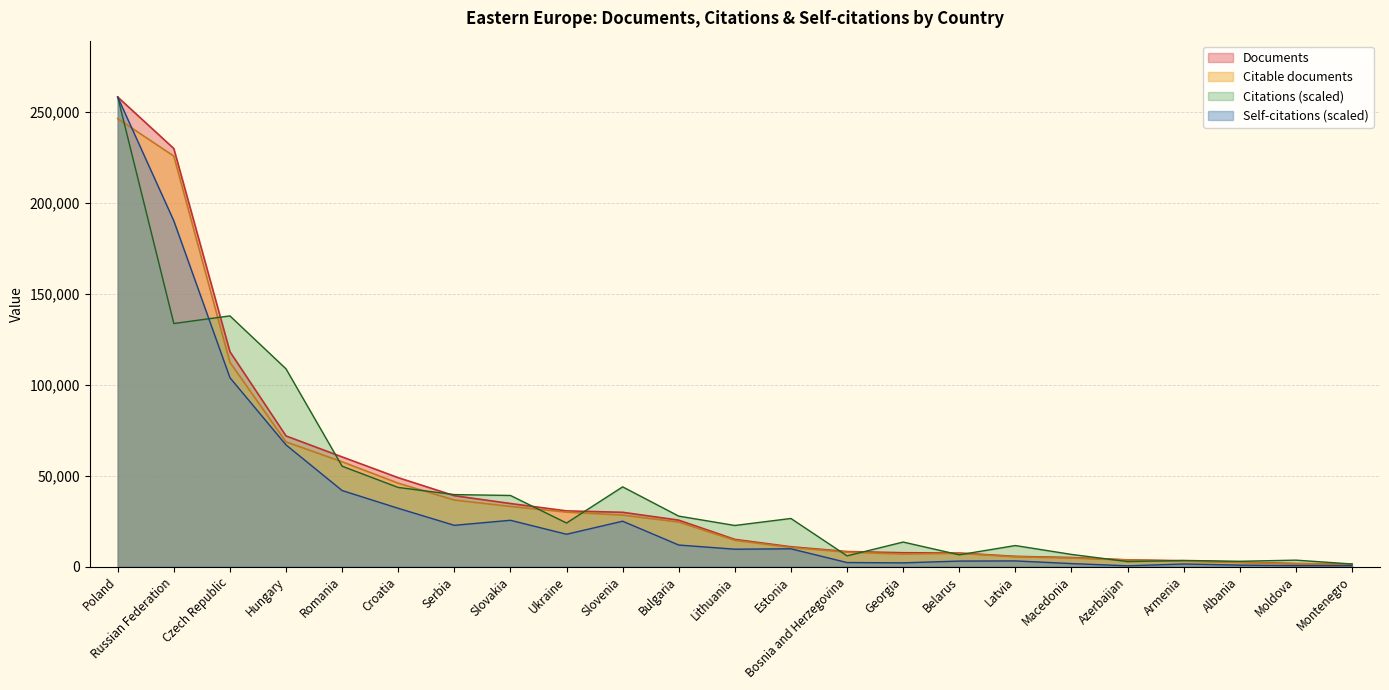

Rank the series by their maximum value, from lowest to highest.

Citable documents, Documents, Citations, Self-citations